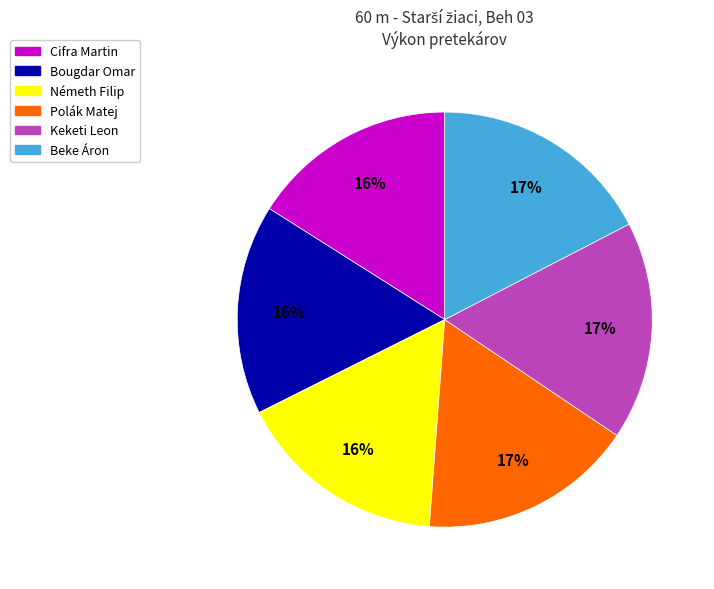

Is Bougdar Omar the majority of the pie?

No